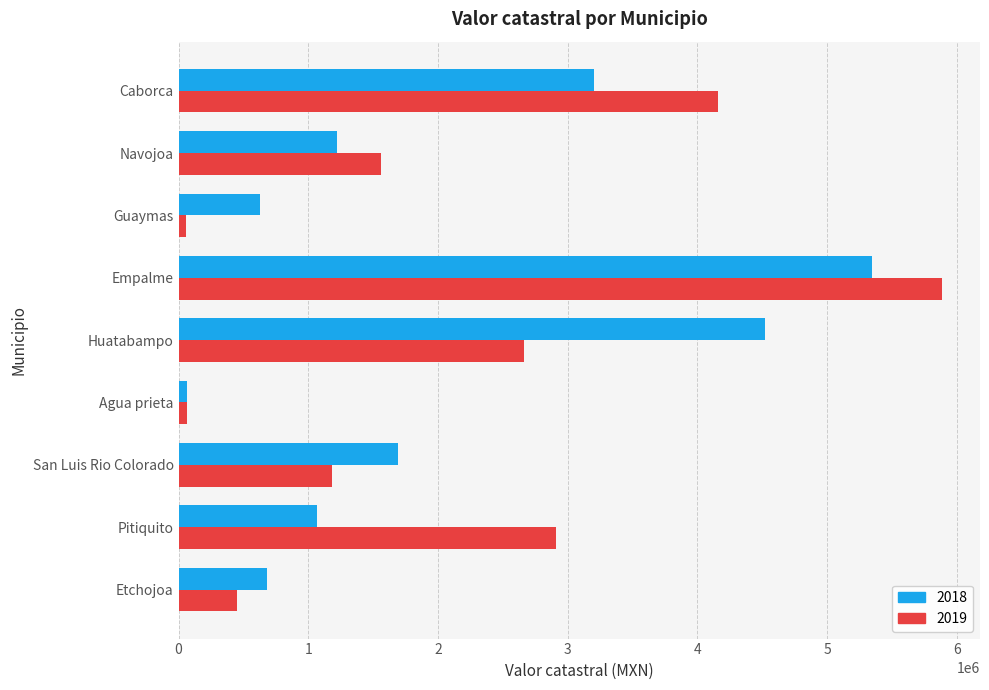

At which category is the sum across all series the highest?

Empalme